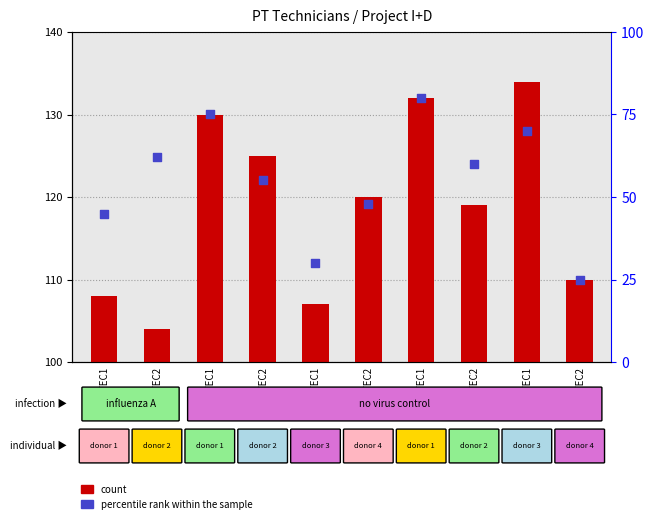

What are all the series names shown in the legend?

count, percentile rank within the sample